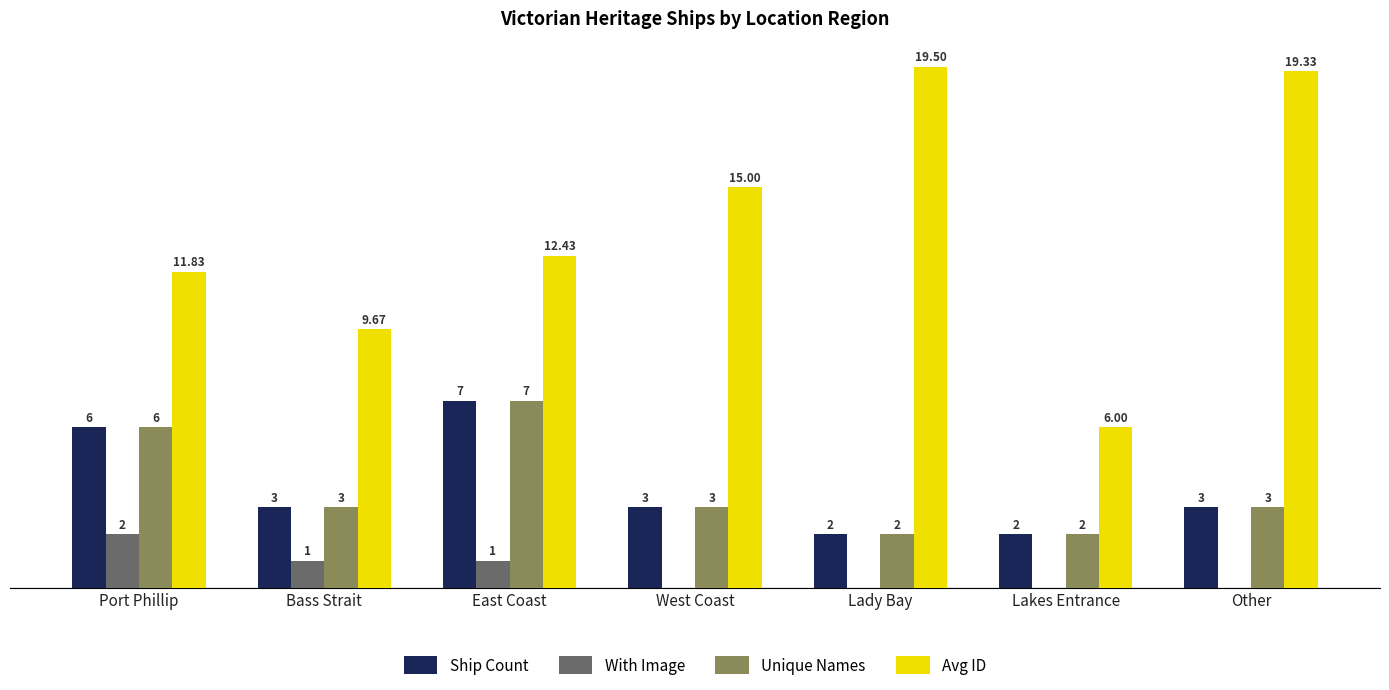

Which series has the largest total across all categories?

Avg ID